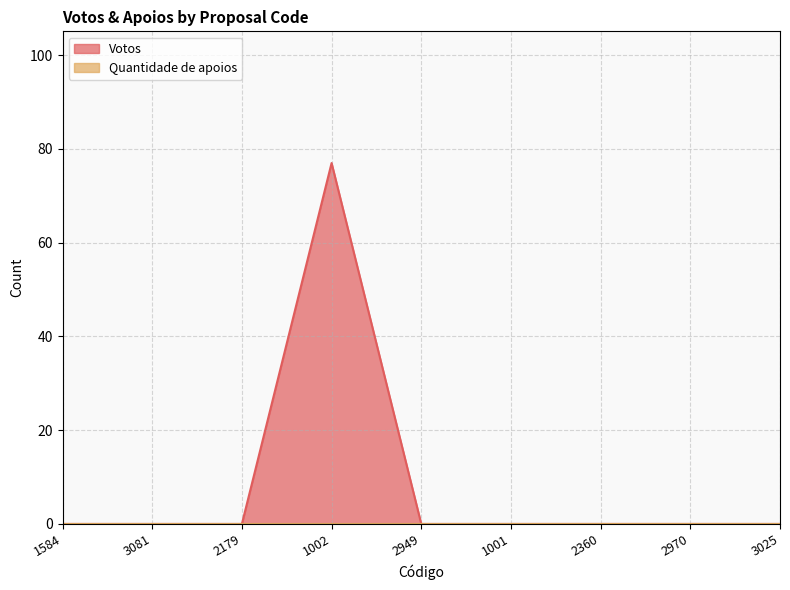

List the labels in order of value, smallest first.

1584, 3081, 2179, 2949, 1001, 2360, 2970, 3025, 1002